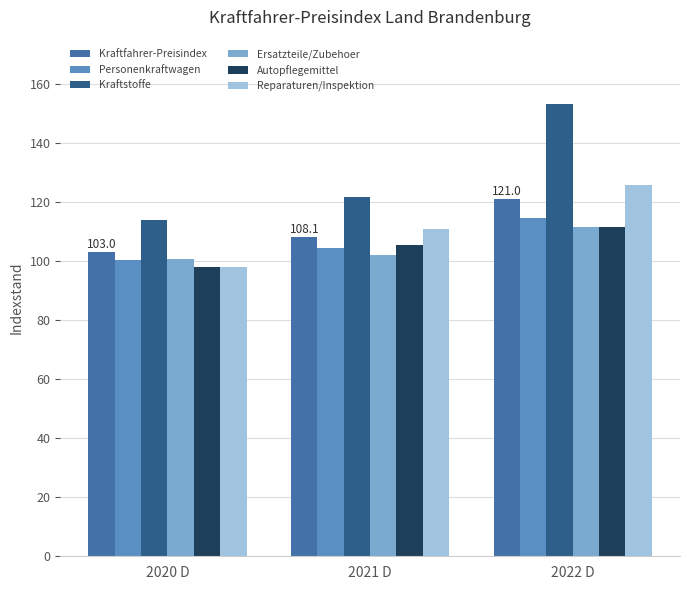

Between 2020 D and 2021 D, which series saw the biggest shift?

Reparaturen/Inspektion